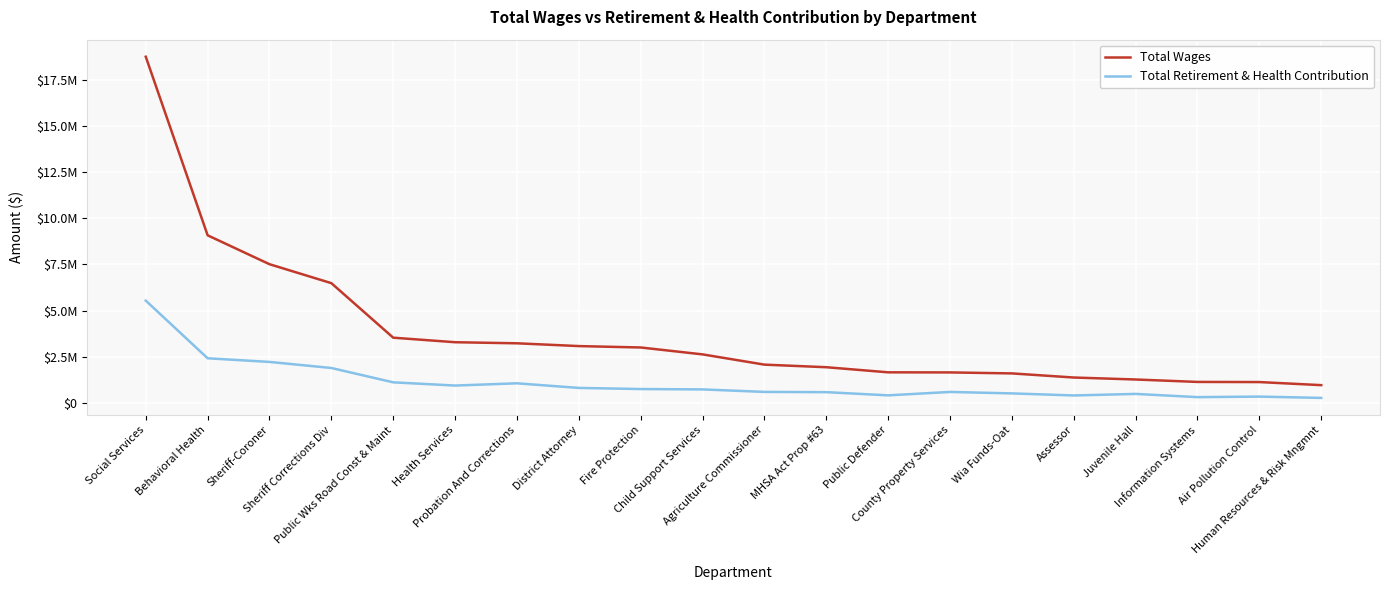

What is the spread (max minus min) of values at Air Pollution Control?

788633